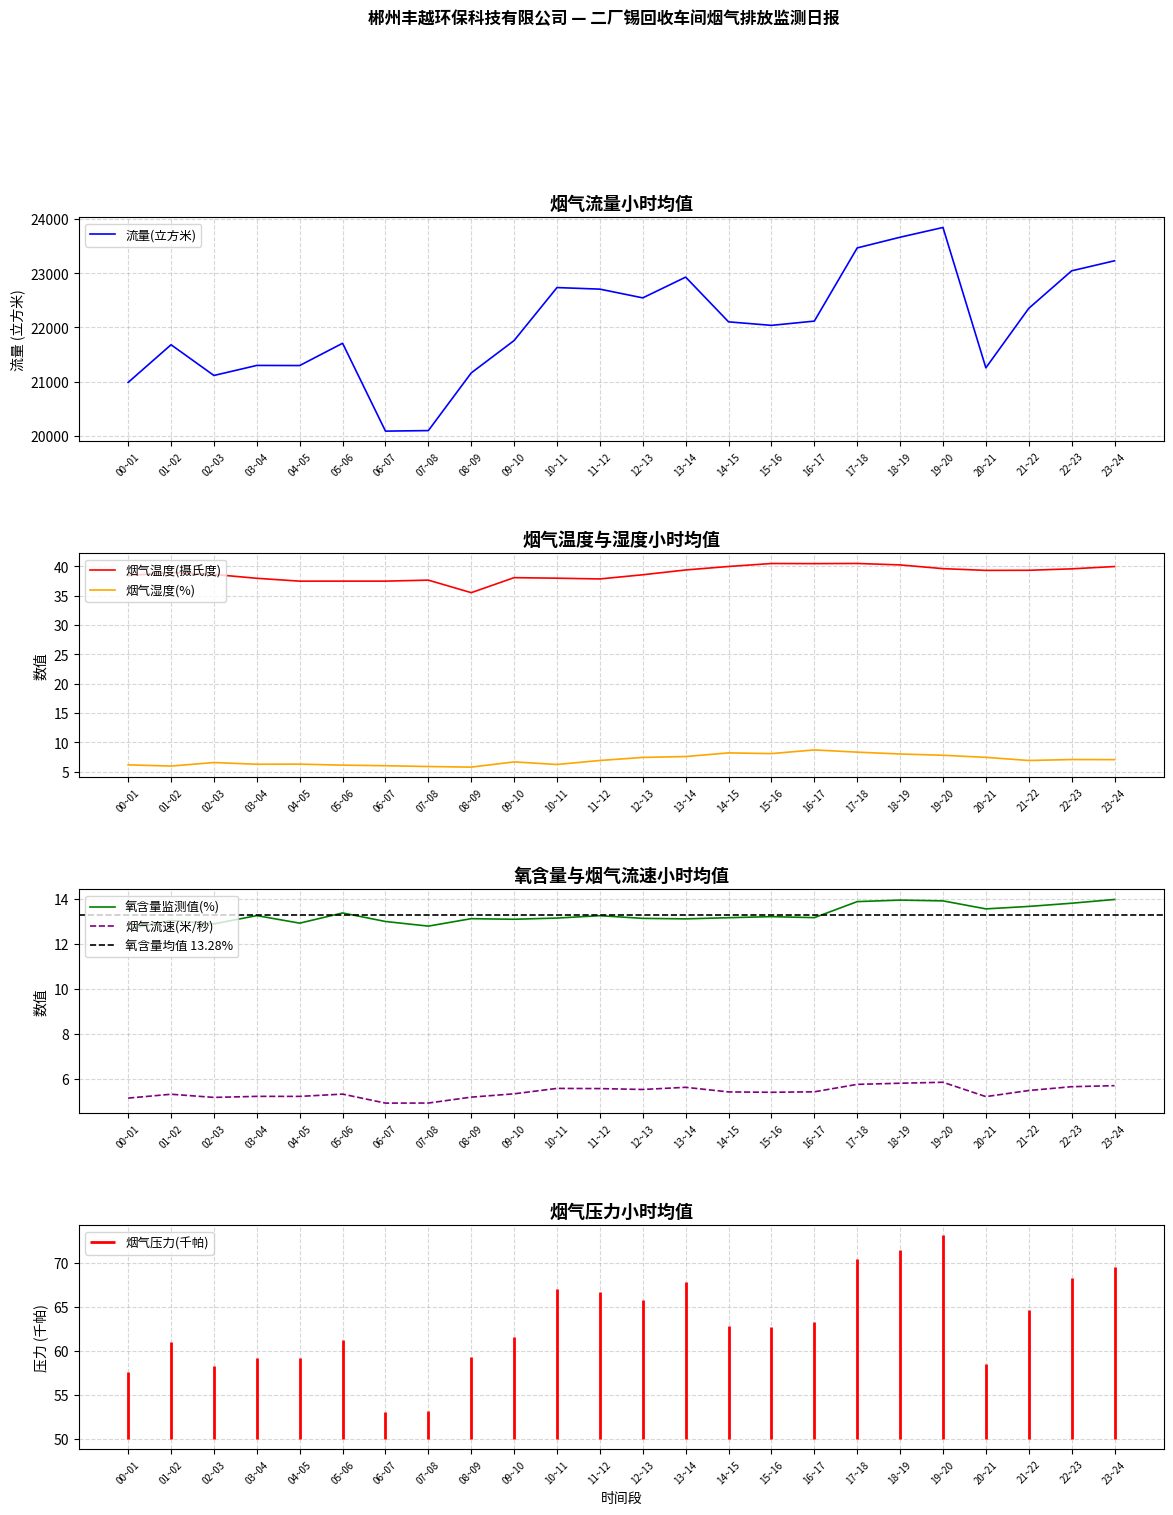

At which label does 烟气湿度(百分比) first exceed 6?

00~01